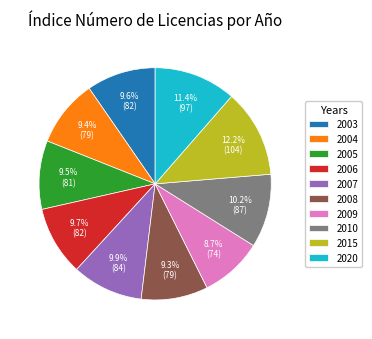

Approximately how many times larger is the value at 2010 compared to 2004?

1.1